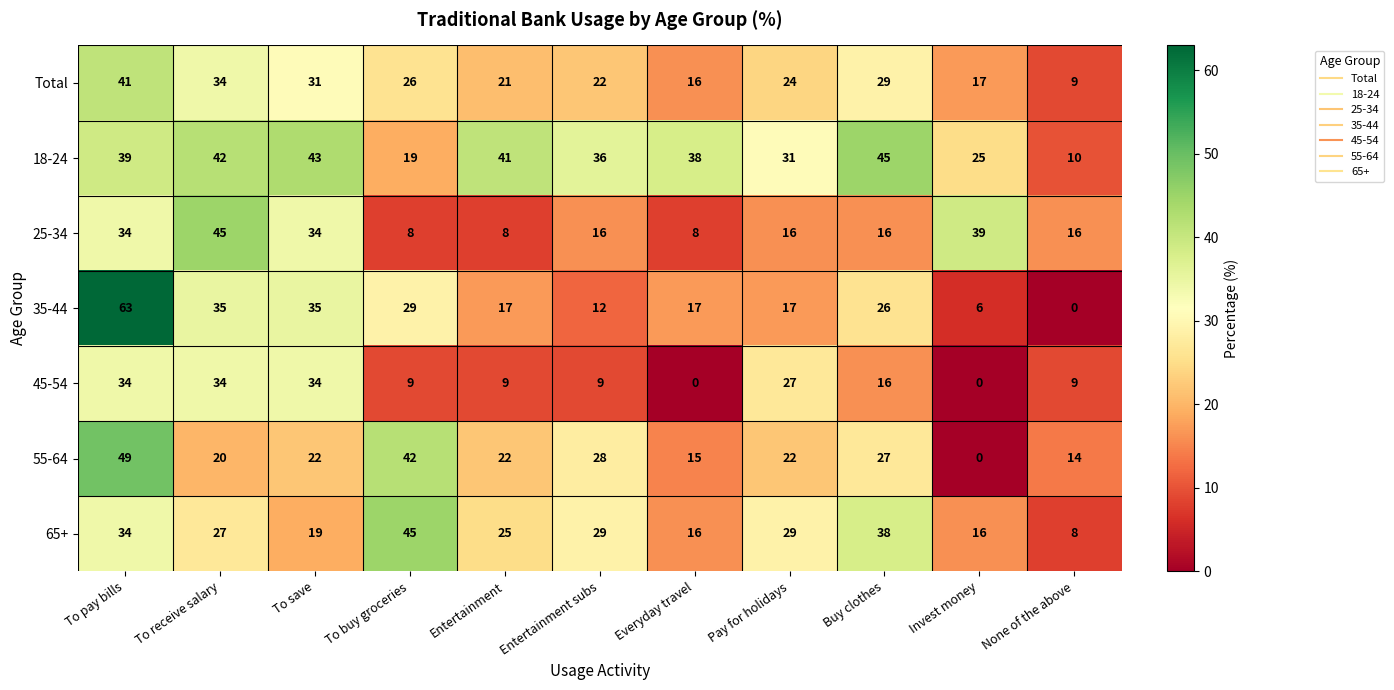

True or false: 55-64 has a value of 0 at Invest money.

True